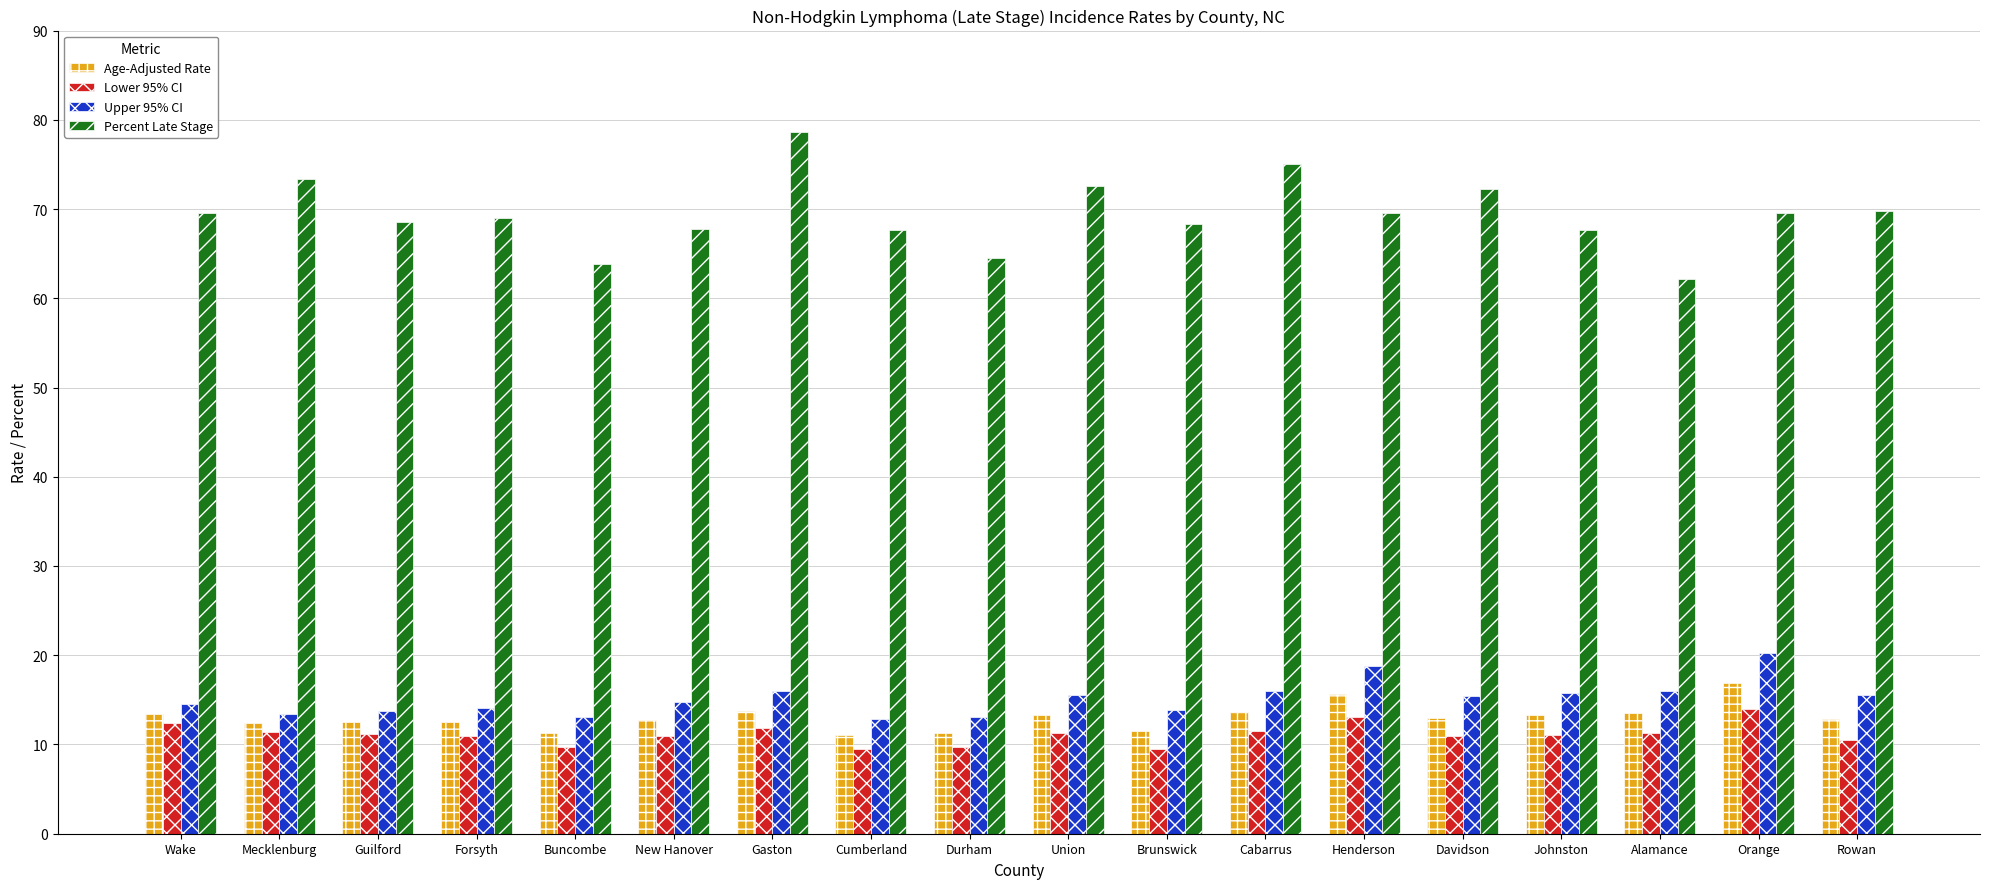

At which label does Lower 95% CI first exceed 11?

Wake